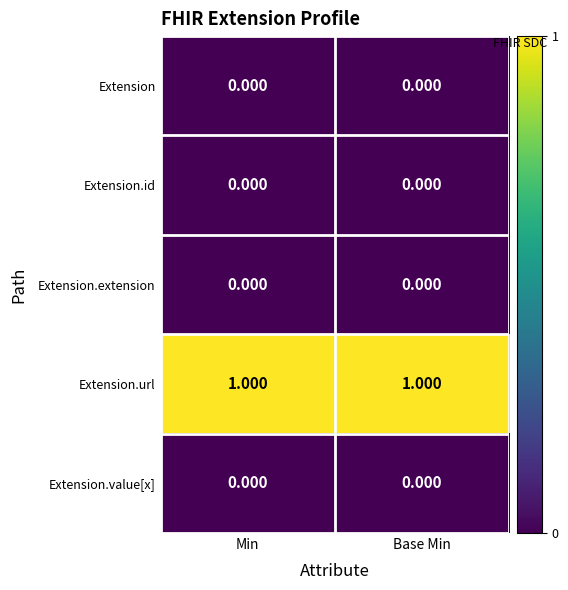

Which series has the largest total across all categories?

Extension.url